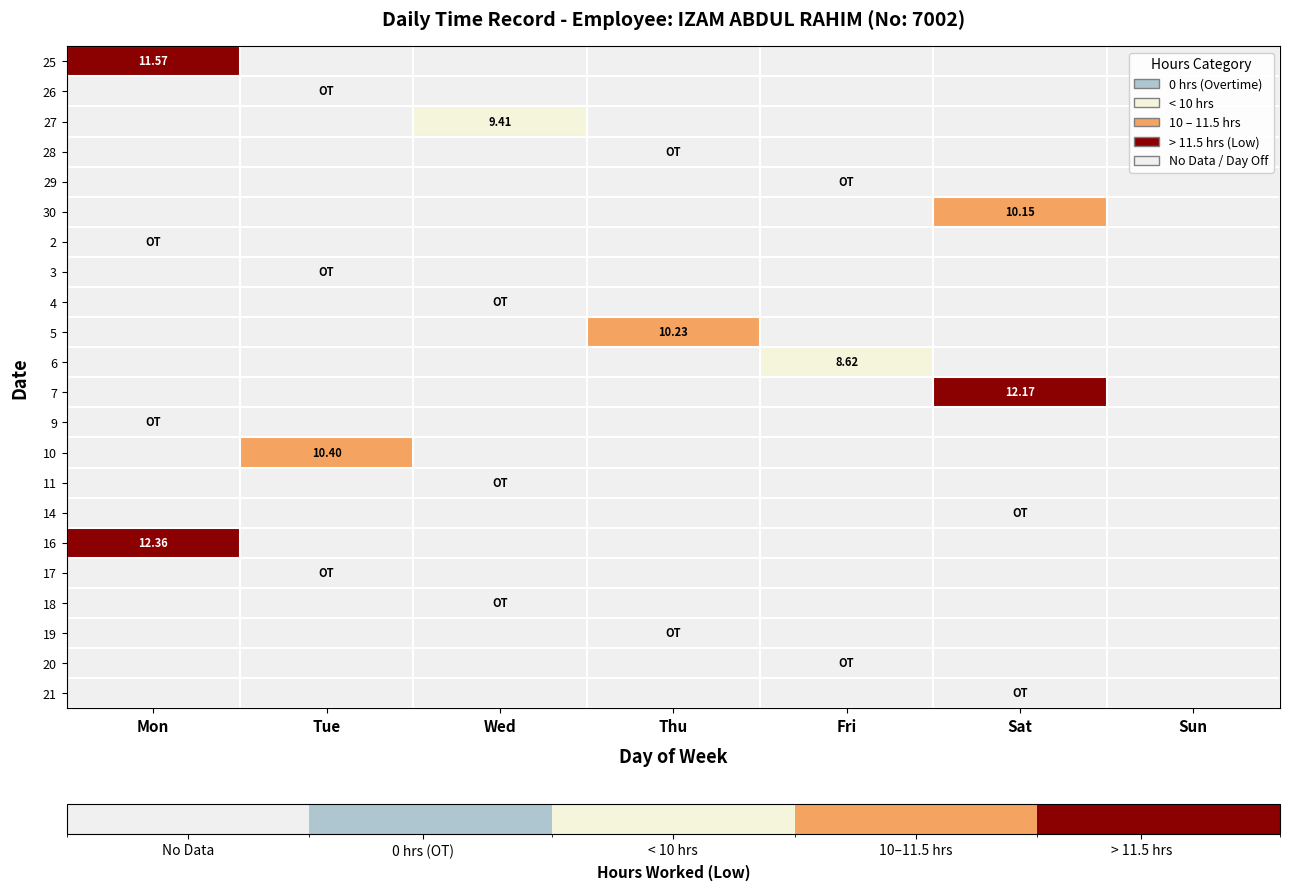

The 20 series shows -1.0 at Sun. True or false?

True